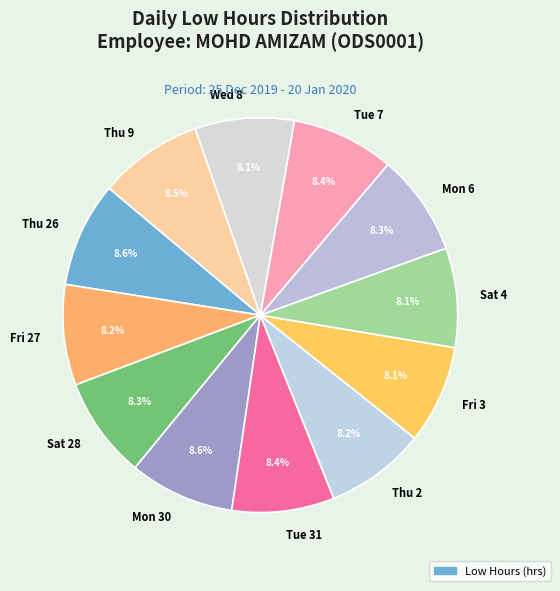

Approximately how many times larger is the value at Wed 8 compared to Tue 7?

1.0